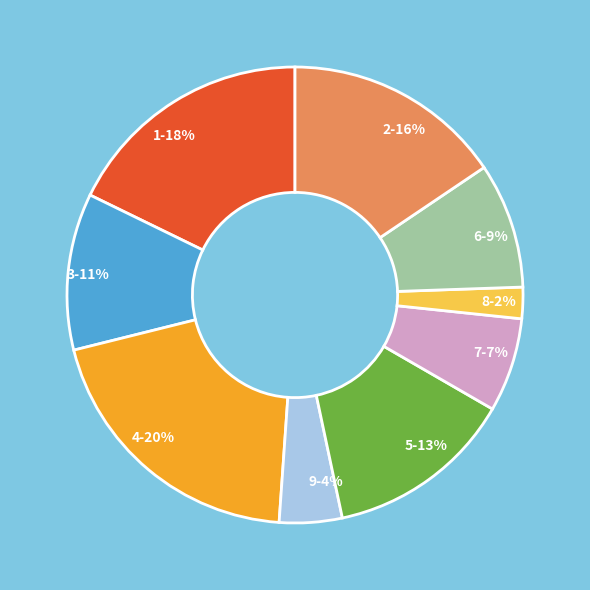

Which category has the biggest portion of the pie?

4